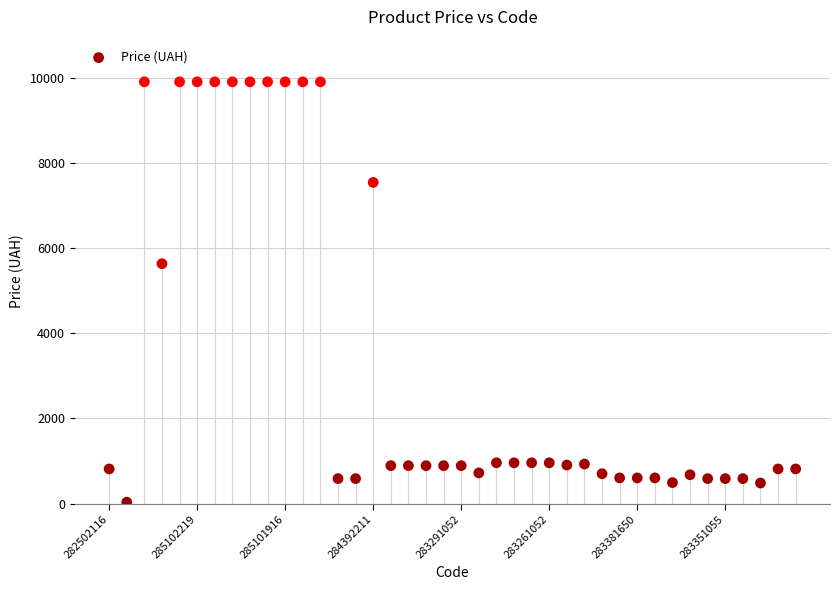

What is the range of Y values (max minus min)?

9876.4